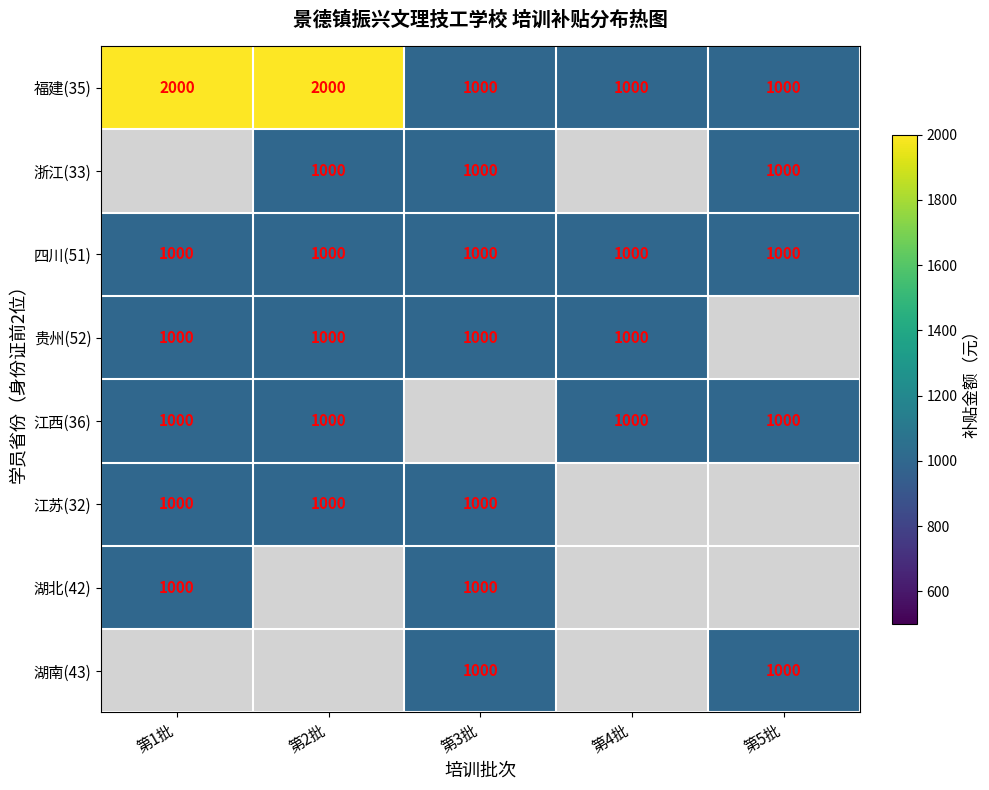

True or false: 湖南(43) has a value of 1353 at 第3批.

False